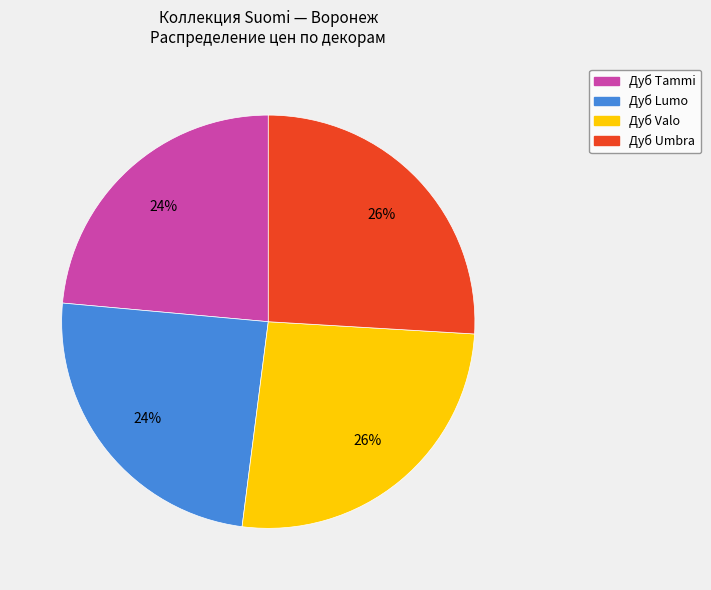

Does Дуб Tammi represent more than half of the total?

No